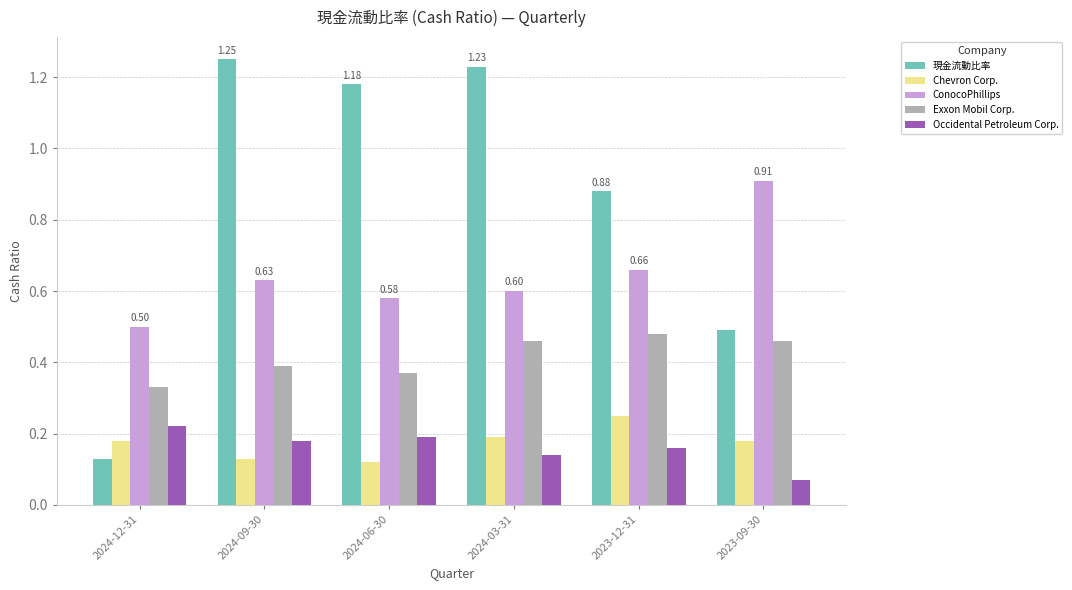

Rank the series at 2024-09-30 from highest to lowest value.

現金流動比率, ConocoPhillips, Exxon Mobil Corp., Occidental Petroleum Corp., Chevron Corp.